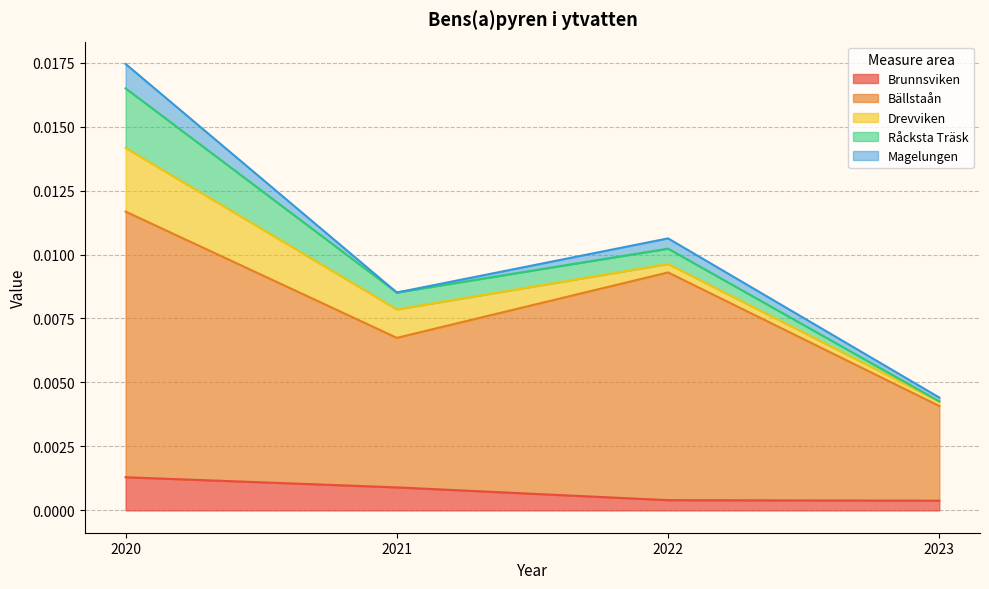

At which category is the sum across all series the highest?

2020